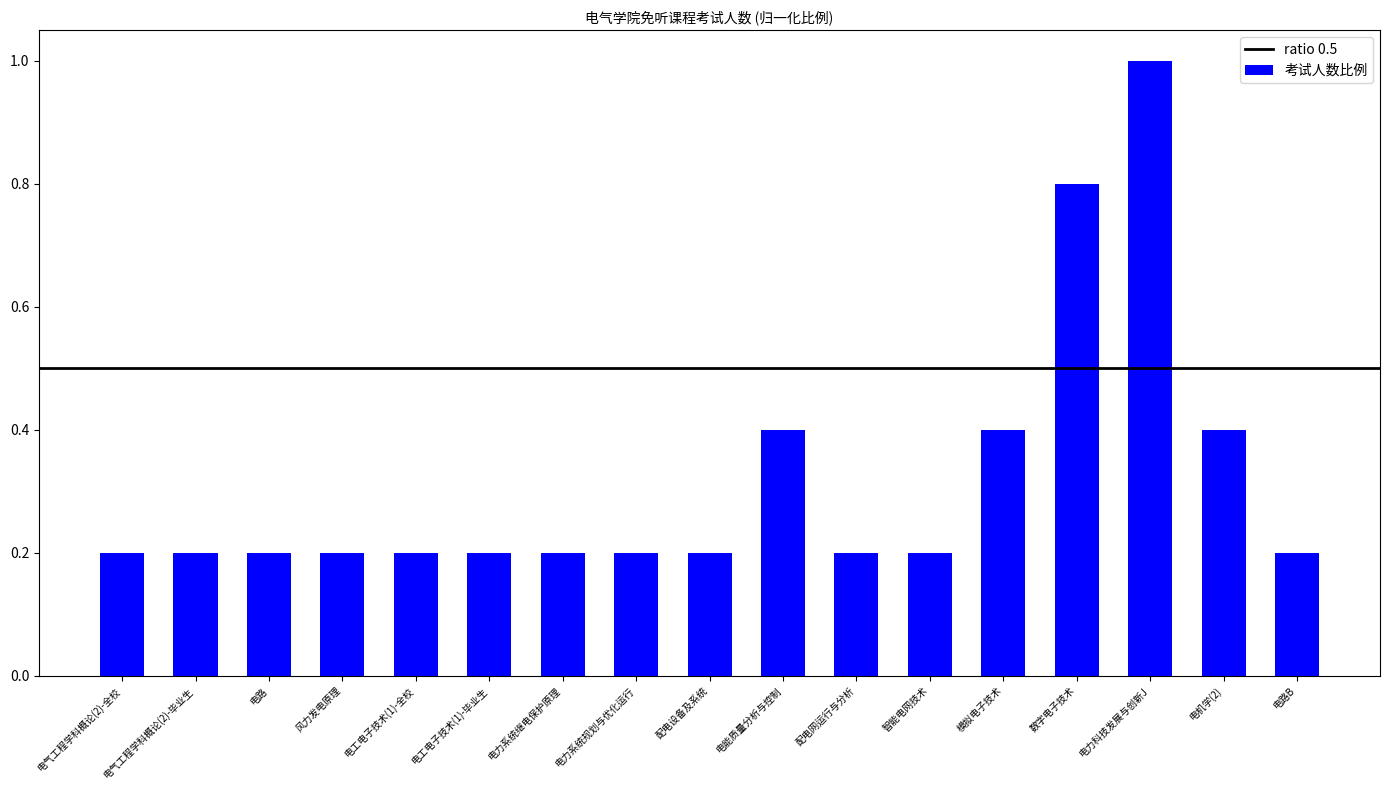

At which category does the chart reach its peak across all series?

电力科技发展与创新J